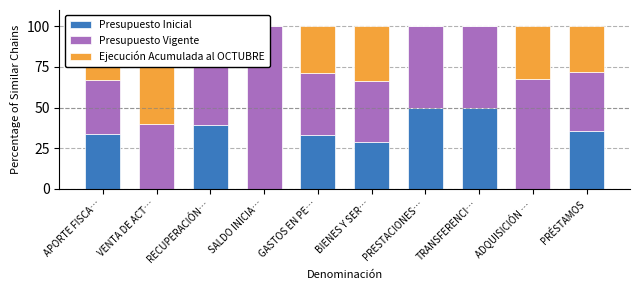

The value of Presupuesto Inicial at ADQUISICIÓN … is -24.4. True or false?

False